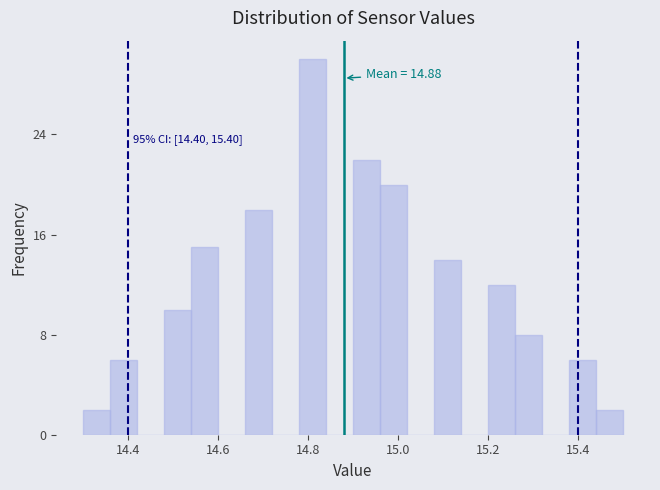

Around what value on the x-axis is the tallest bar? Give the approximate position of its centre, as read against the axis.

14.82